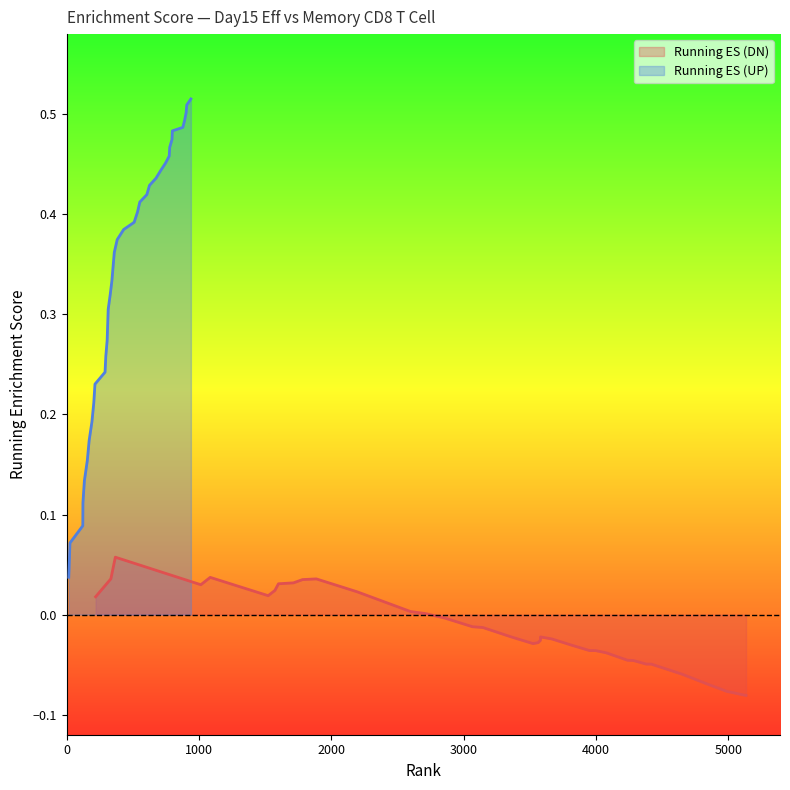

True or false: Running ES (UP) and Running ES (DN) cross at least once.

False